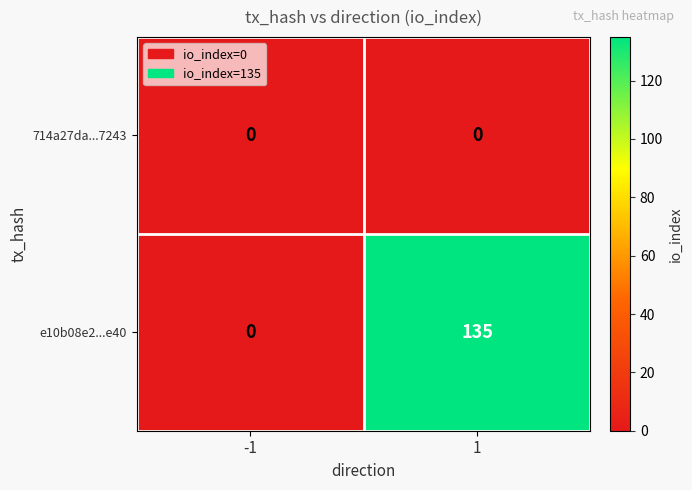

What is the maximum value shown in the chart?

135